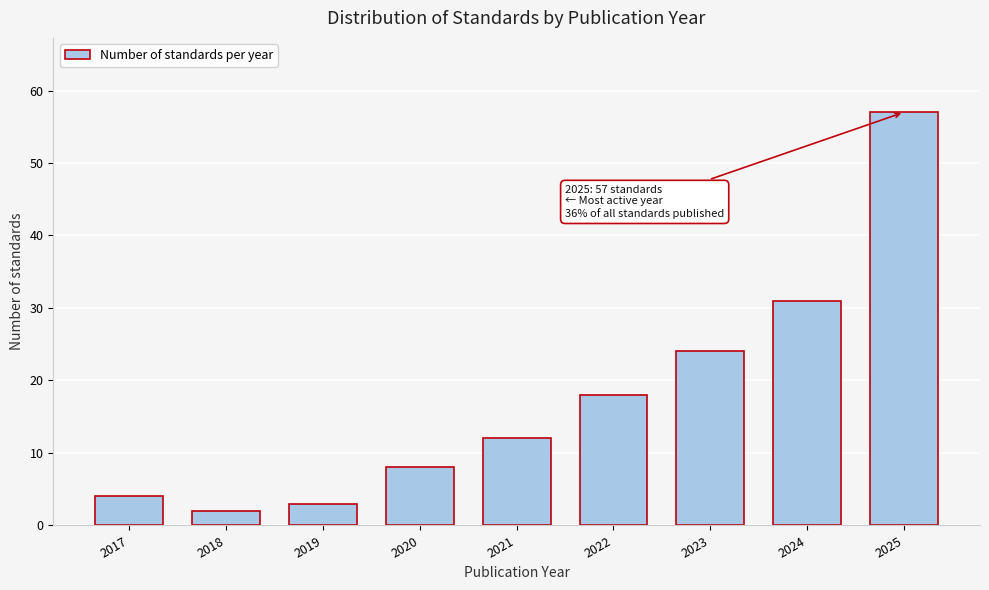

Reading left to right, what are all the values shown in this chart?

2017=4	2018=2	2019=3	2020=8	2021=12	2022=18	2023=24	2024=31	2025=57